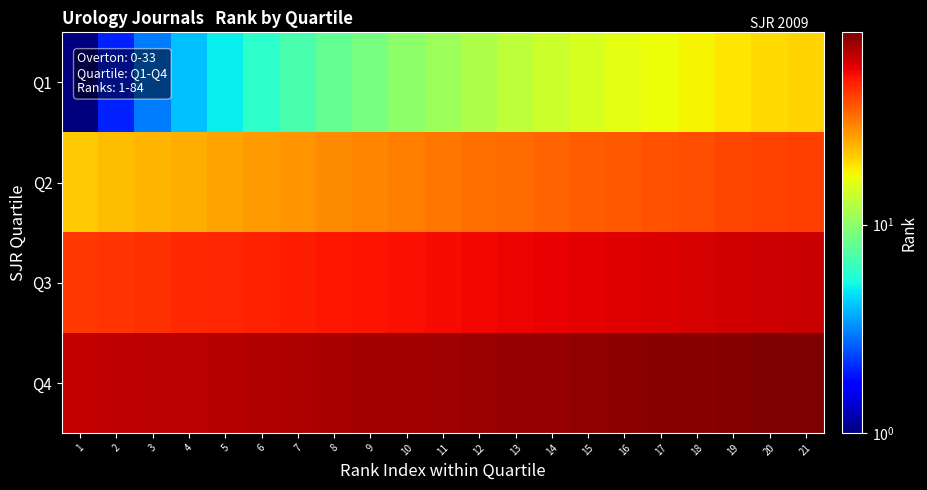

What is the difference between the highest and lowest values at 16?

63